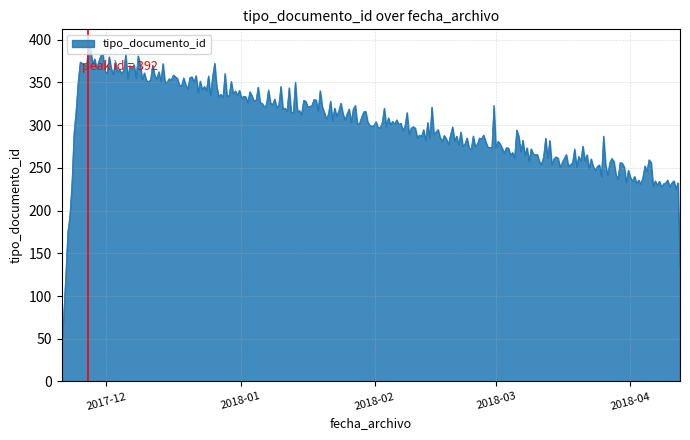

What is the smallest value displayed?

44.5